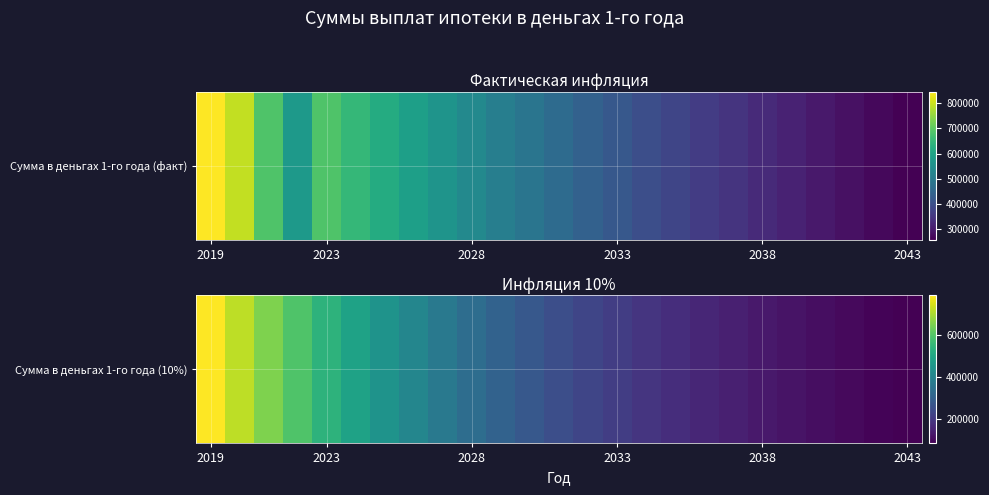

What is the minimum value shown in the chart?

80514.7